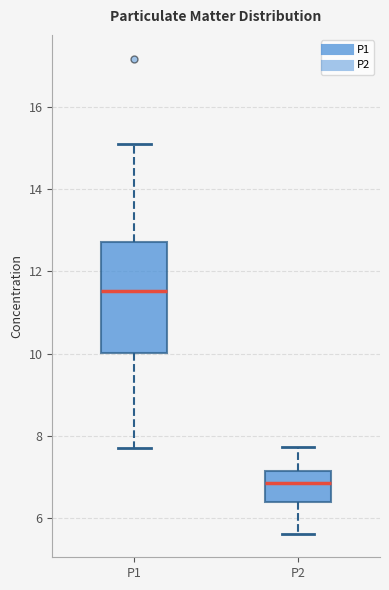

Which box's median line is the highest?

P1